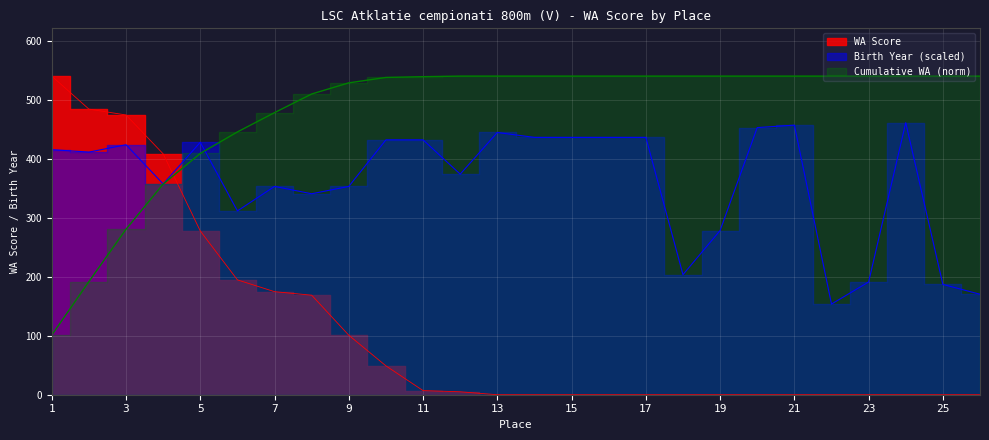

True or false: Birth Year and WA Score intersect in this chart.

True